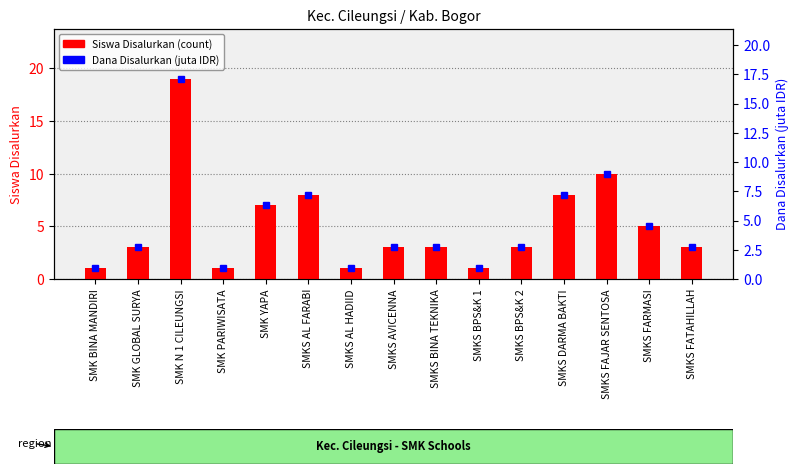

How many series are shown in this chart?

2